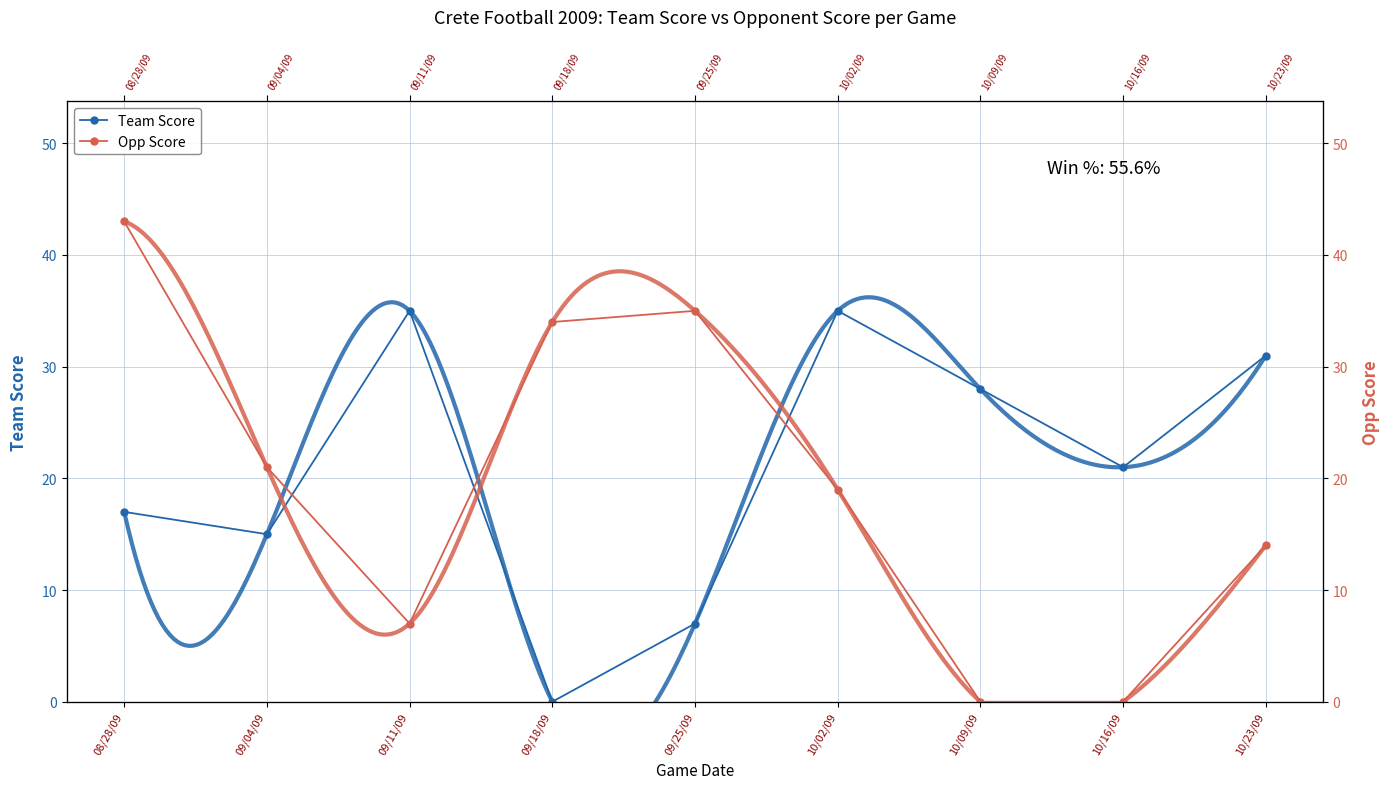

Reading left to right, list all the values displayed in this chart.

Team Score: 17	15	35	0	7	35	28	21	31
Opp Score: 43	21	7	34	35	19	0	0	14